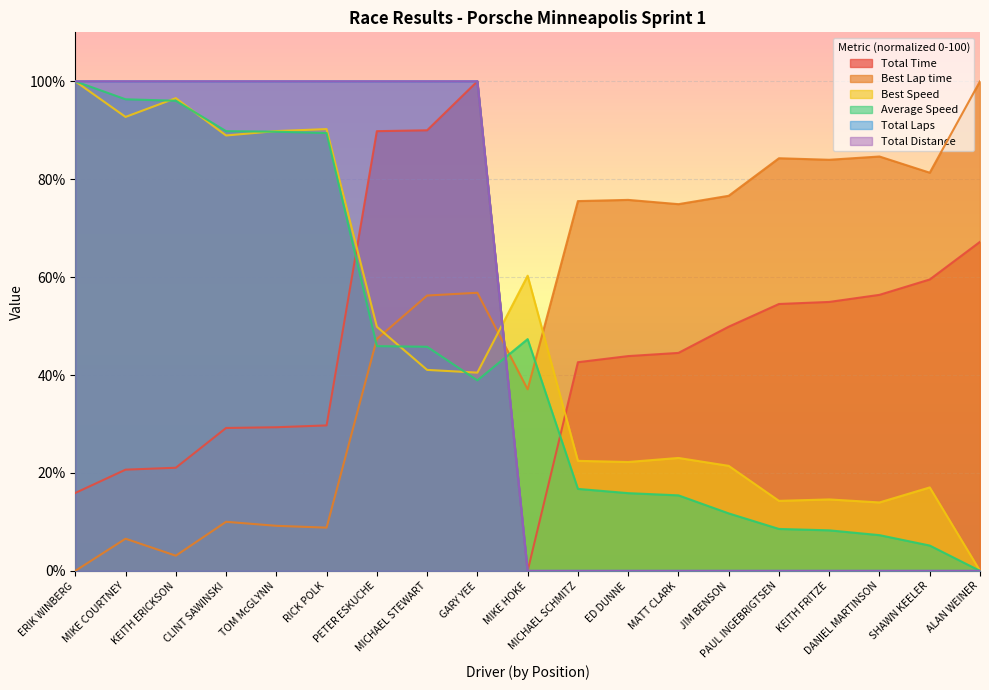

What is the spread (max minus min) of values at RICK POLK?

91.2